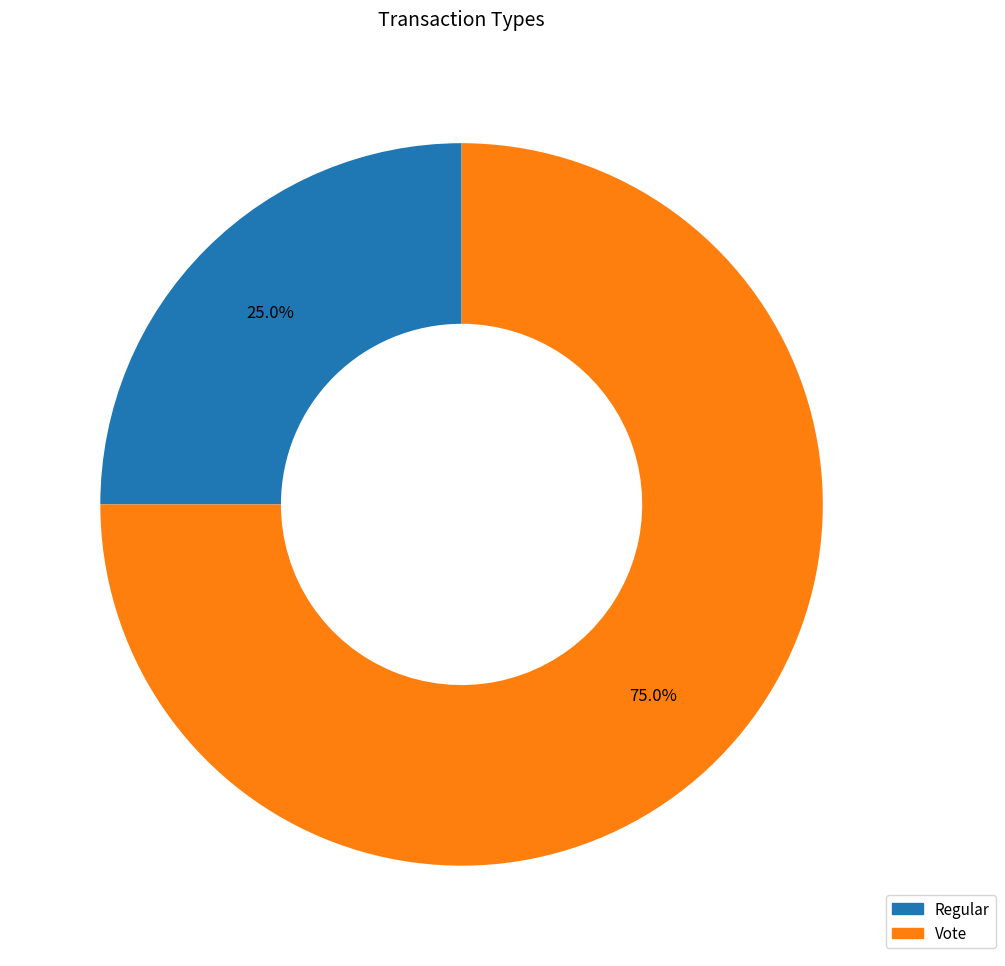

To the nearest percent, what is the difference between the largest and smallest slice percentages?

50%